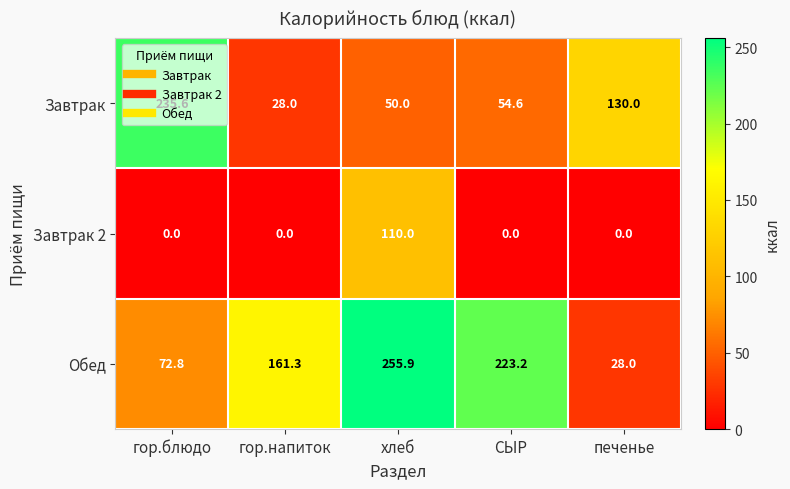

Which series has the largest total across all categories?

Обед